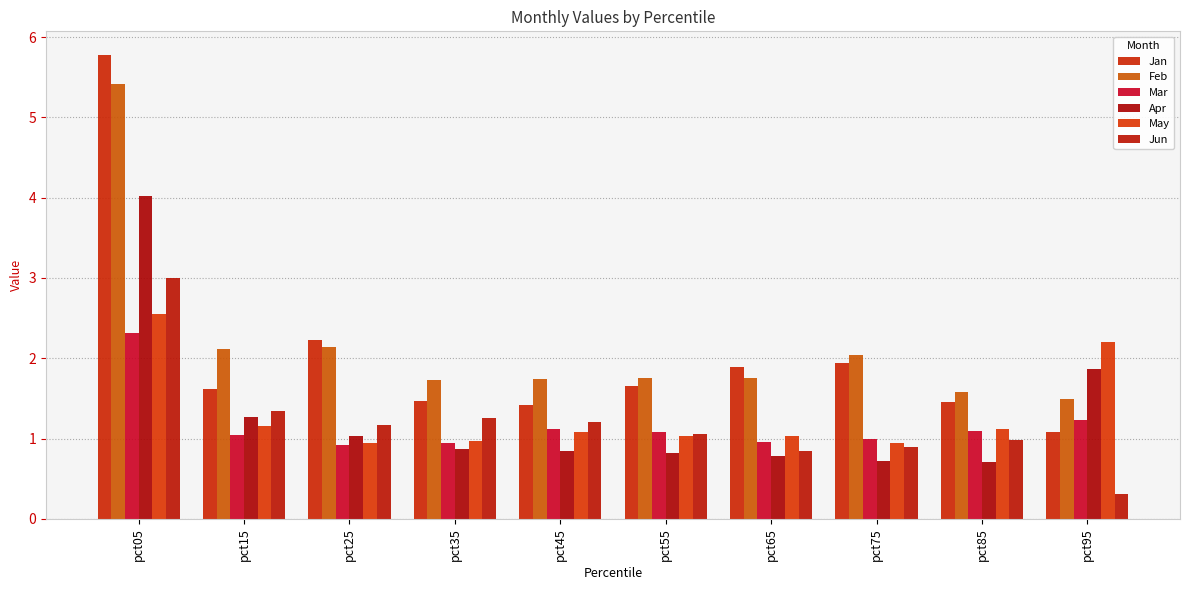

The value of May at pct05 is 2.6. True or false?

True